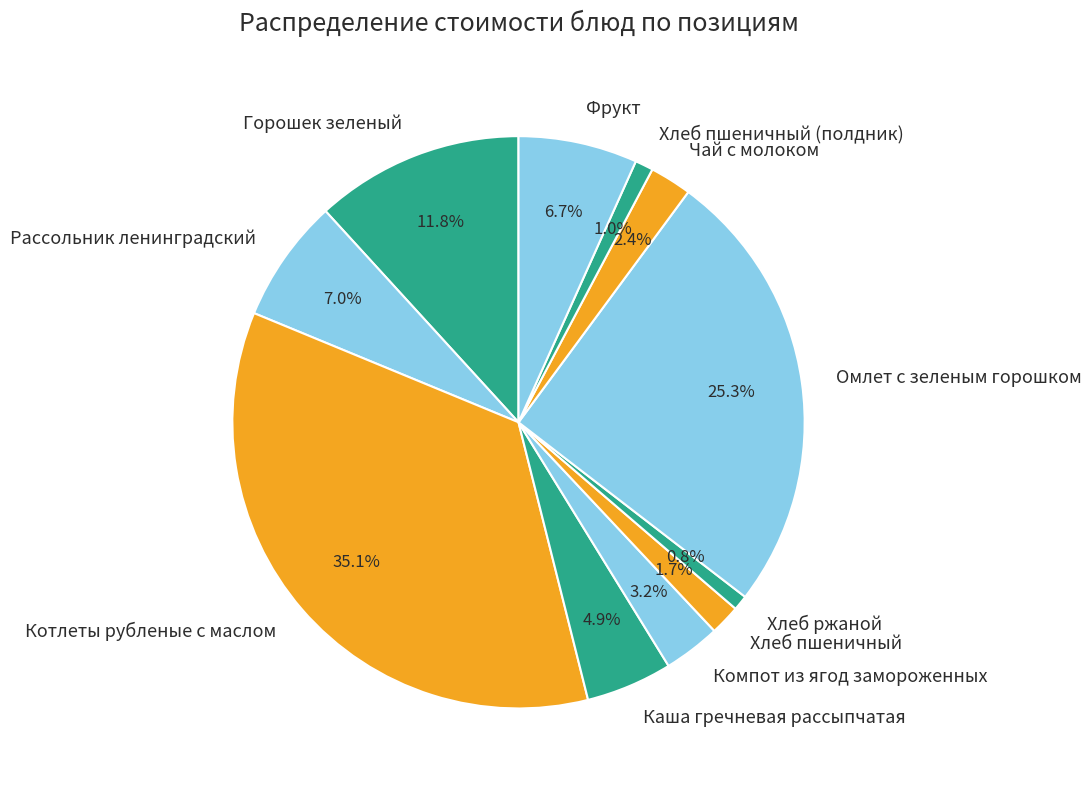

To the nearest percent, what is the combined percentage of Чай с молоком and Рассольник ленинградский?

9%